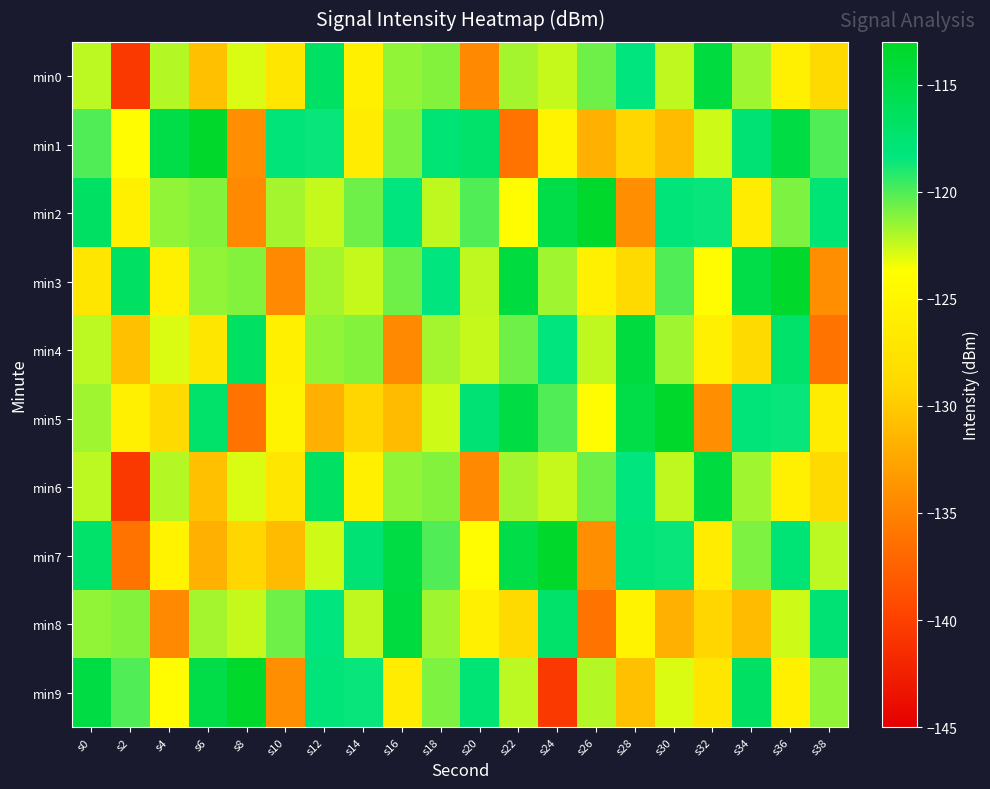

Which category has the lowest value across all series?

s2